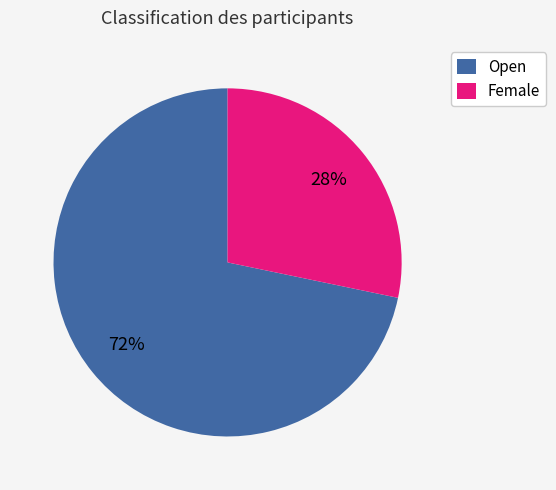

Count the number of slices in the pie.

2